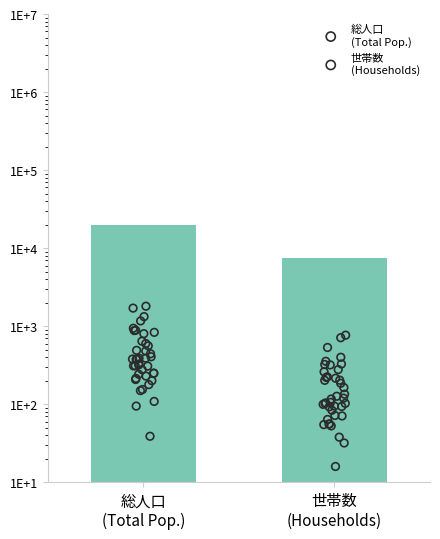

Which series reaches the minimum Y coordinate?

世帯数
(Households)